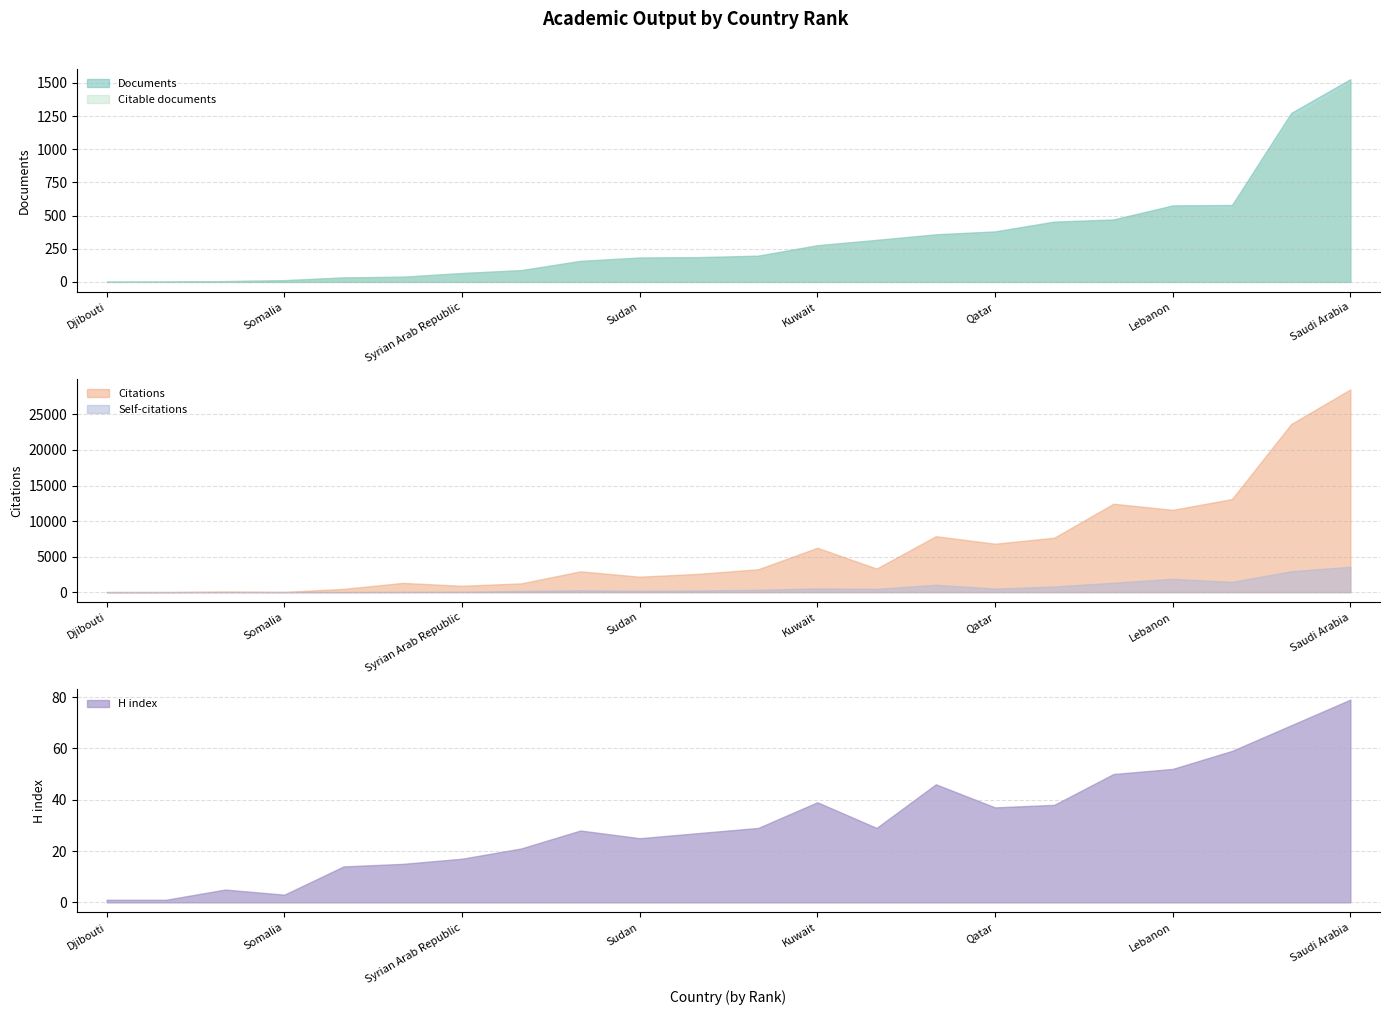

What are all the series names shown in the legend?

Documents, Citable documents, Citations, Self-citations, H index